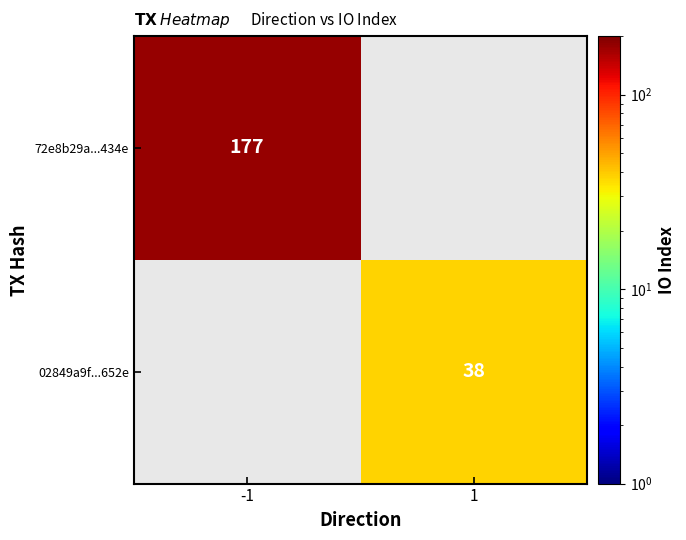

At how many categories does at least one series exceed 1?

2